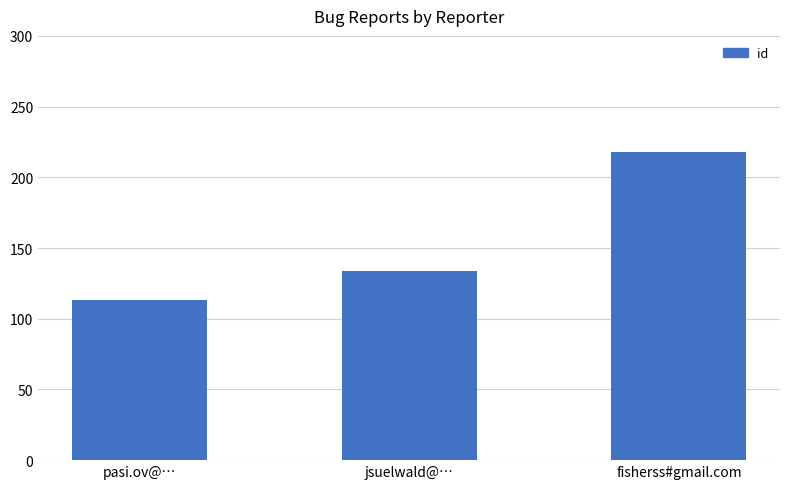

The chart shows a value of 218 at fisherss#gmail.com. True or false?

True